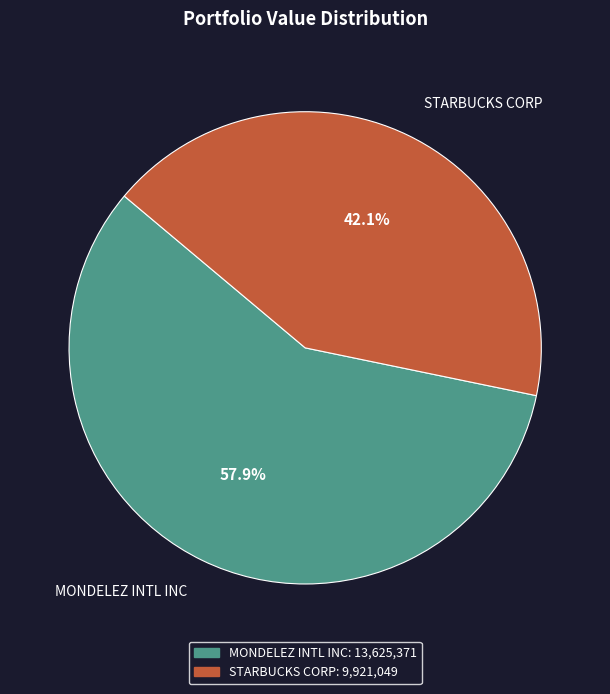

Count the number of slices in the pie.

2